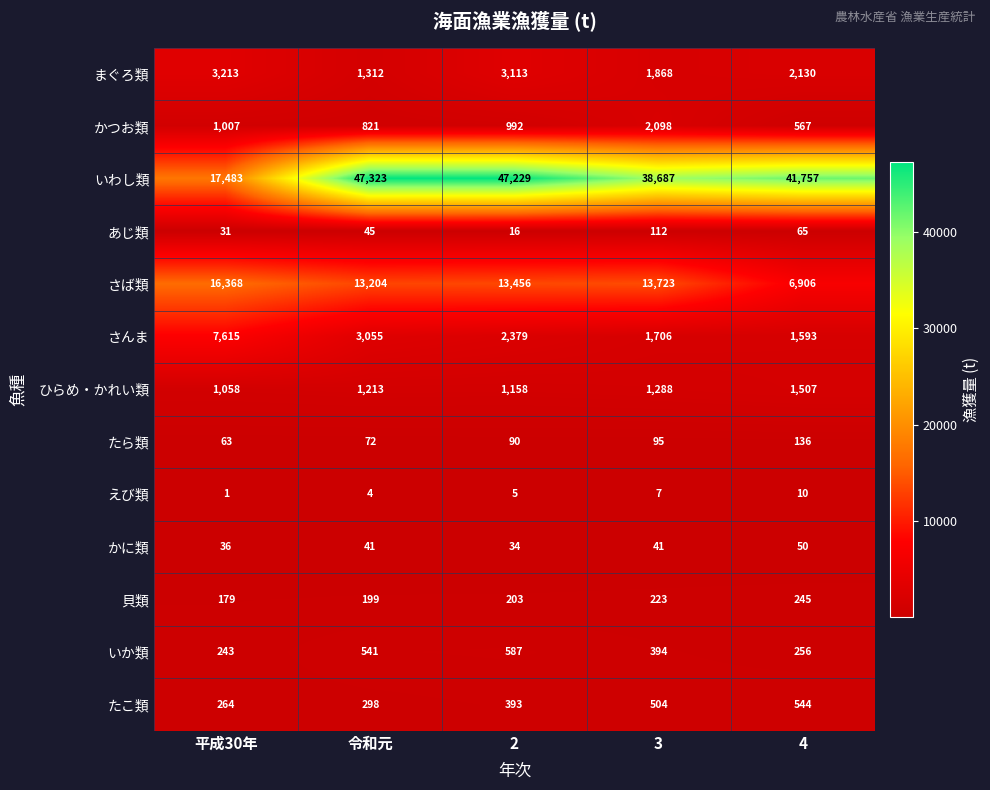

At which label is いか類 closest to 415?

3